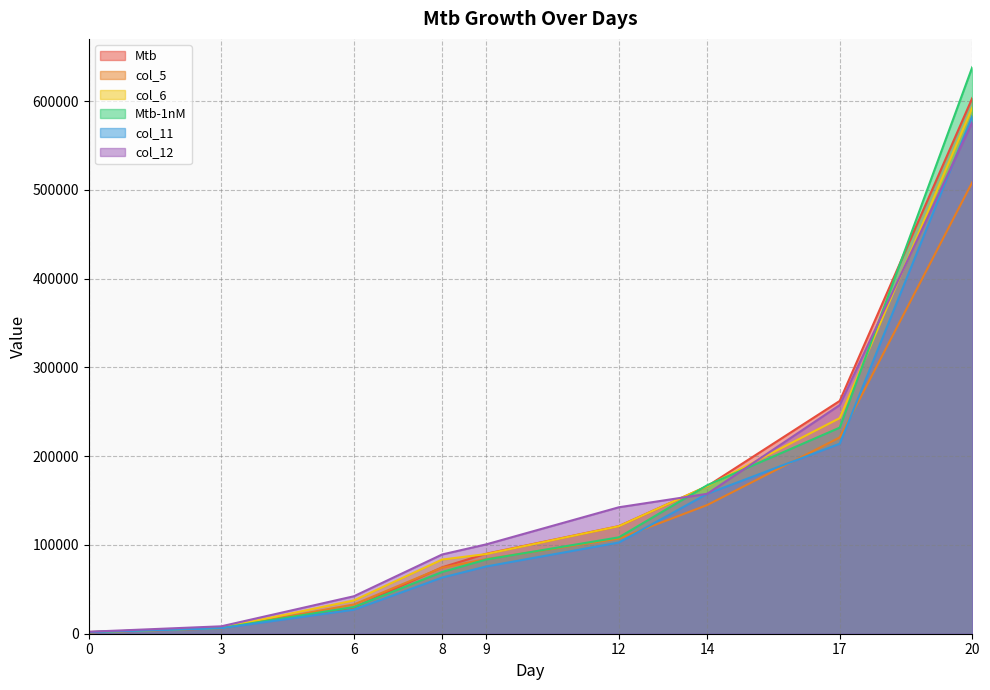

How many values in the col_6 series are below 89777?

4